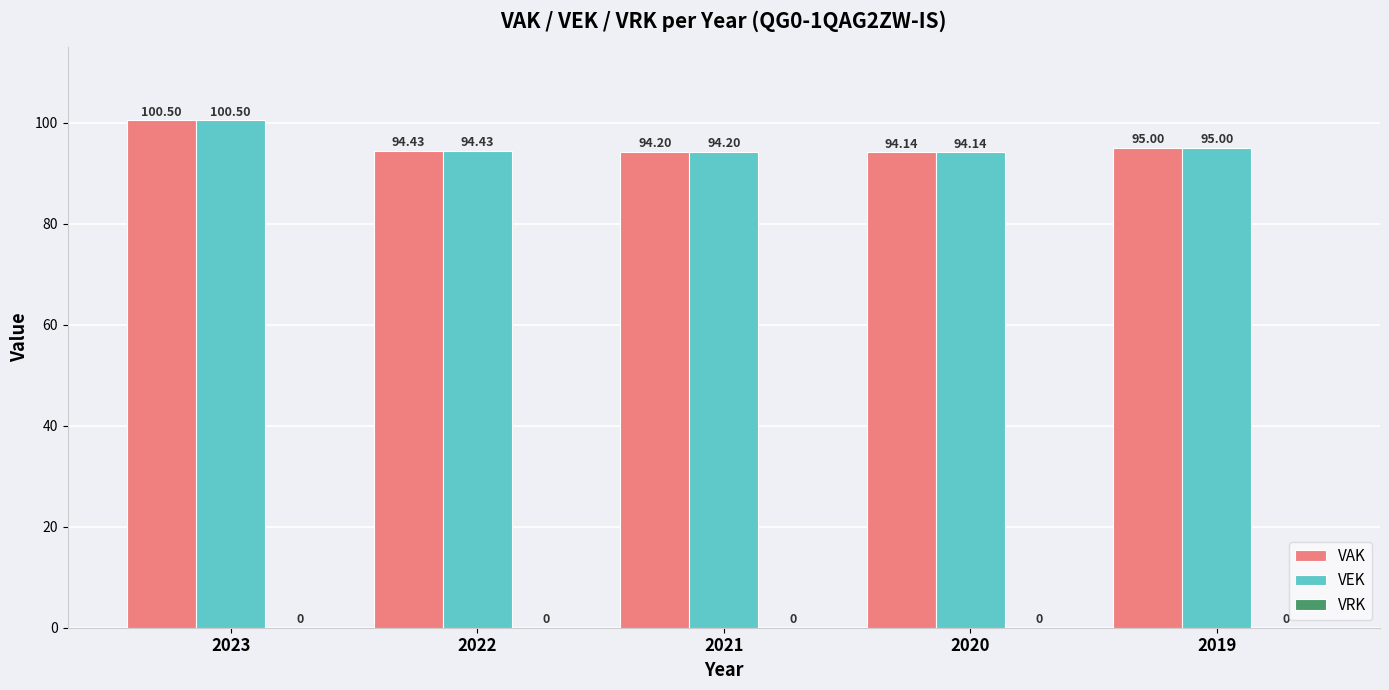

True or false: VAK has a value of 144.1 at 2021.

False